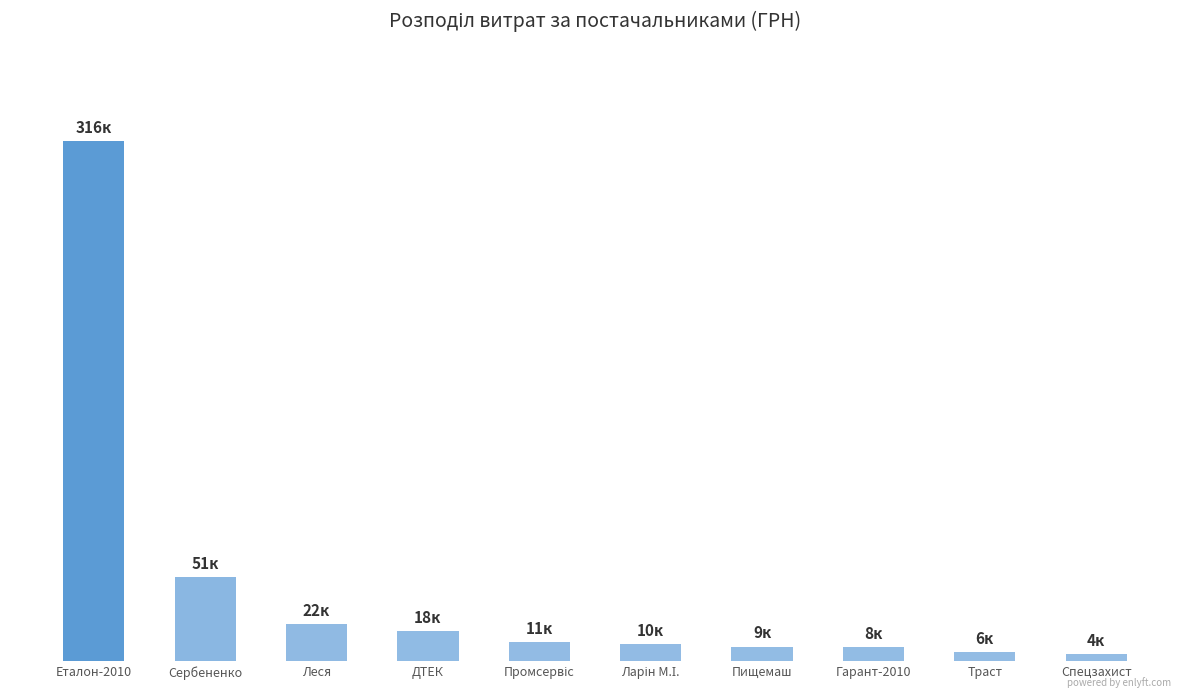

Where is the data nearest to the value 160177?

Сербененко